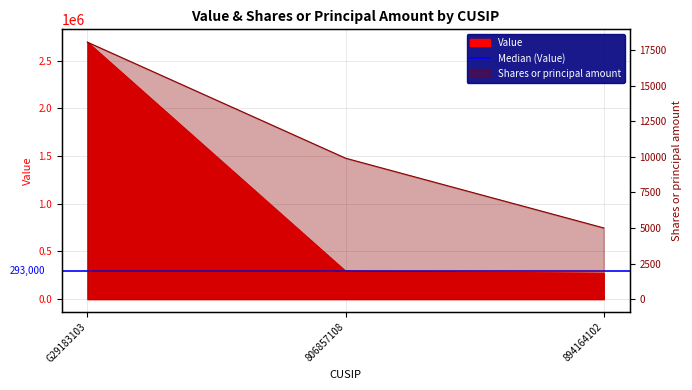

The value of Shares or principal amount at 806857108 is 9900. True or false?

True